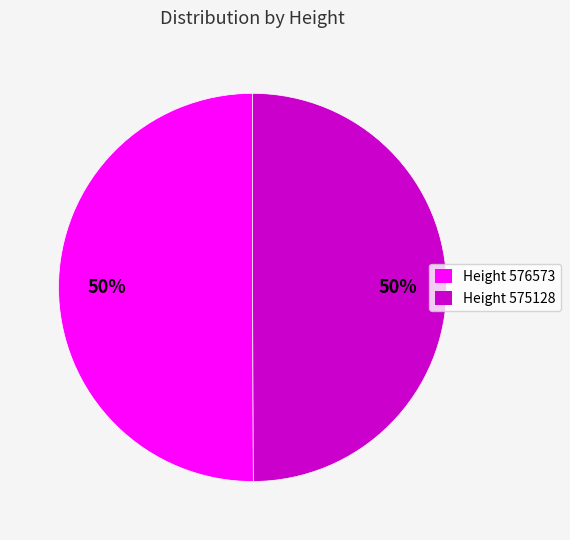

Combined, do Height 575128 and Height 576573 account for over 50%?

Yes